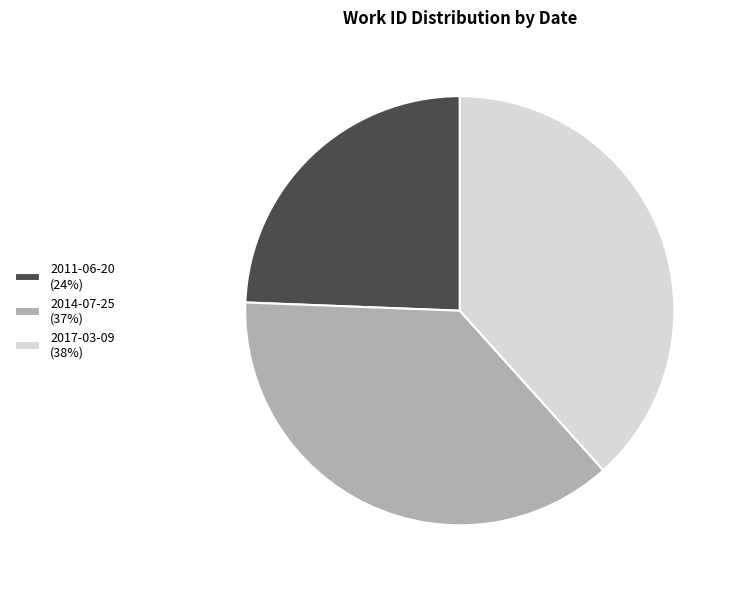

Combined, do 2014-07-25 (37%) and 2017-03-09 (38%) account for over 50%?

Yes